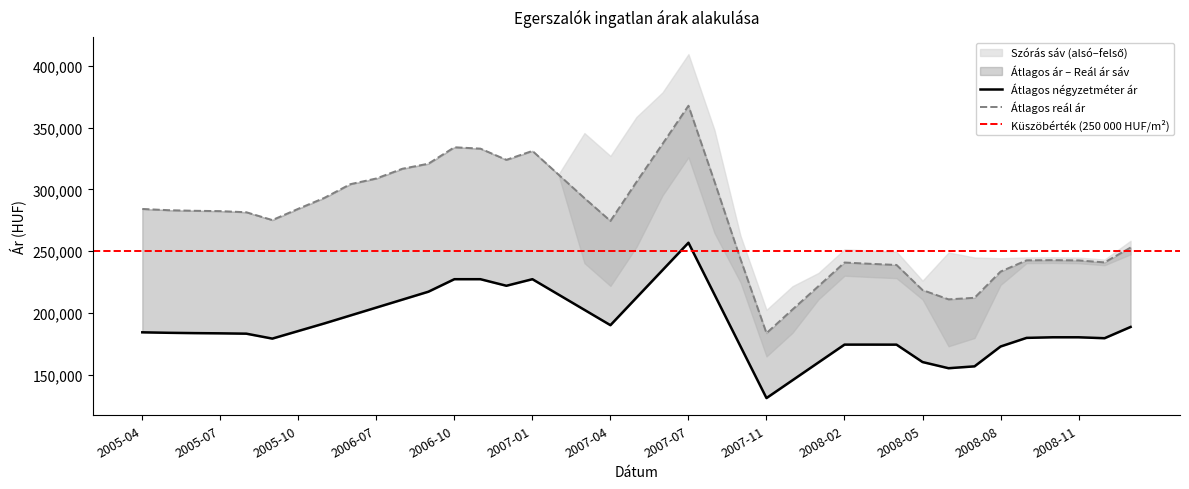

Which has a higher value, 2008-05 or 2006-12?

2006-12